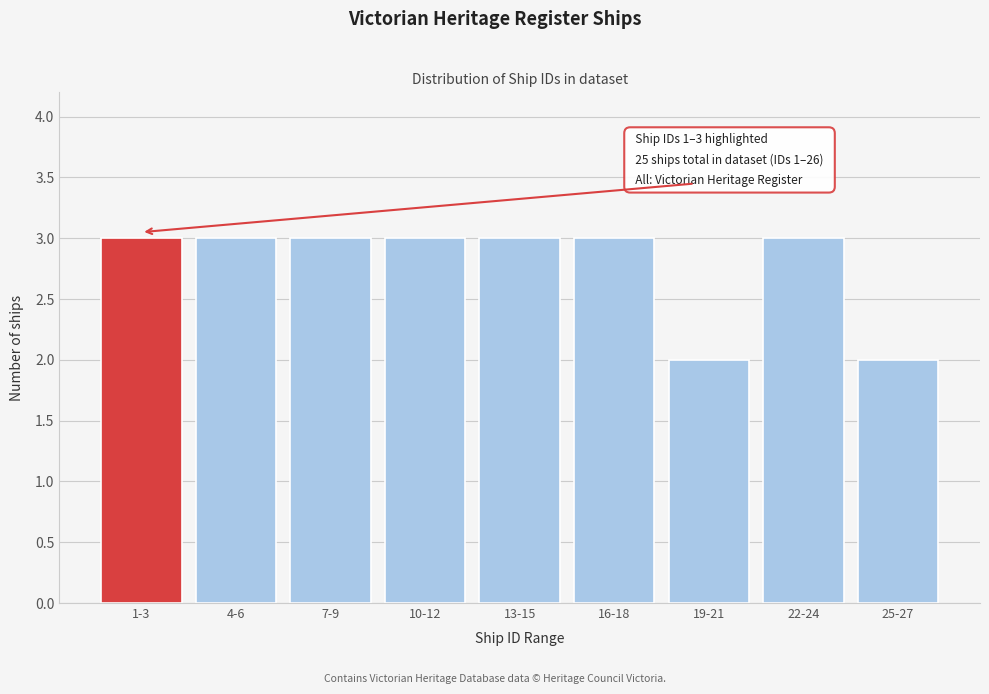

Reading left to right, list all the values displayed in this chart.

1-3=3	4-6=3	7-9=3	10-12=3	13-15=3	16-18=3	19-21=2	22-24=3	25-27=2